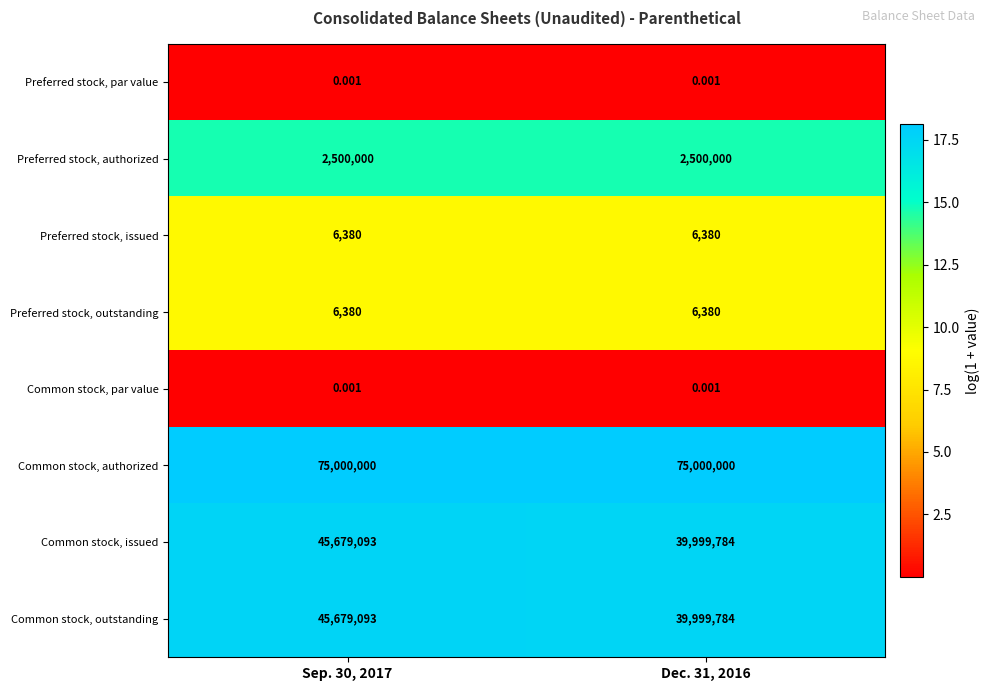

Which series has the largest total across all categories?

Common stock, authorized